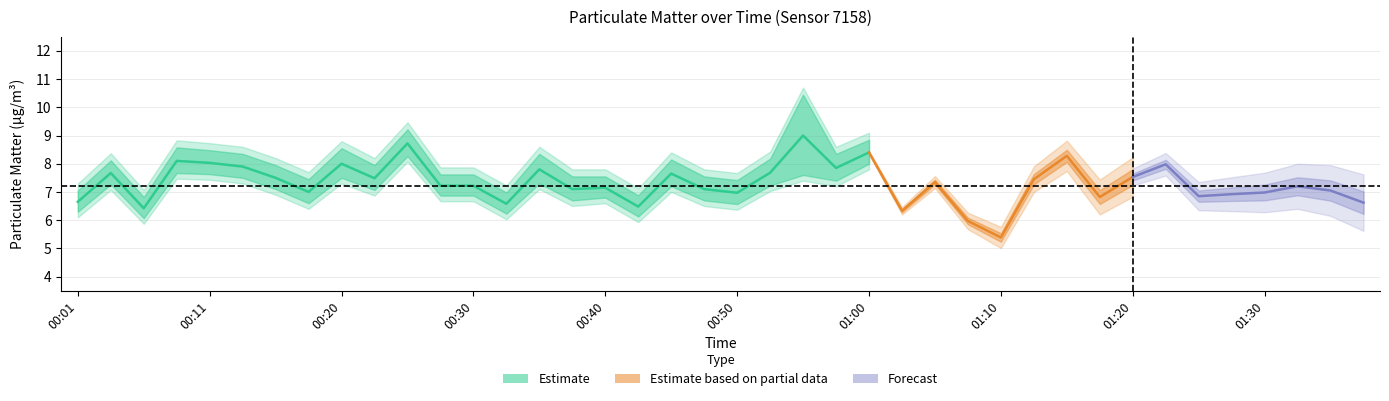

What is the difference between the highest and lowest values at 00:20?

0.8